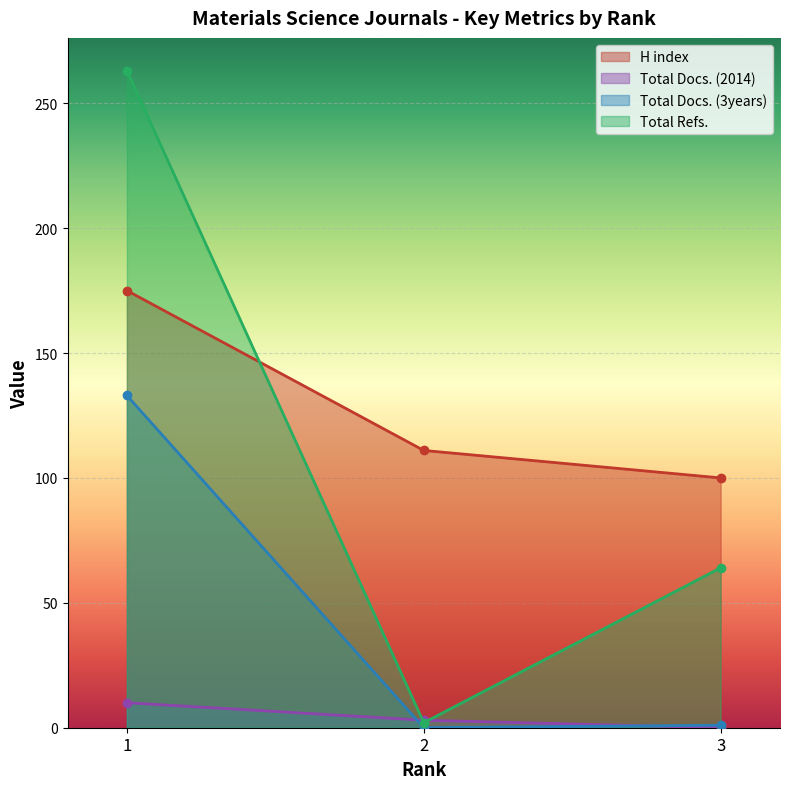

How many data points in Total Refs. are less than 64?

1